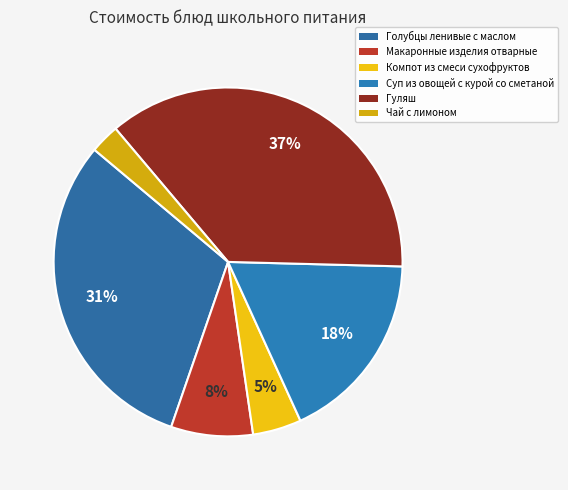

Is there any slice that represents more than half of the pie?

No